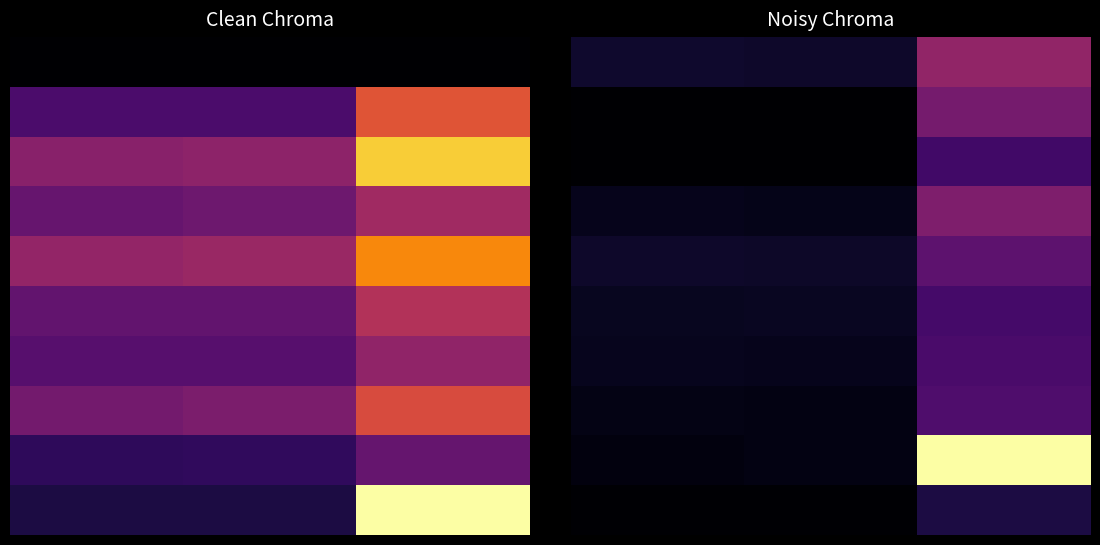

Count the number of data series in this chart.

10